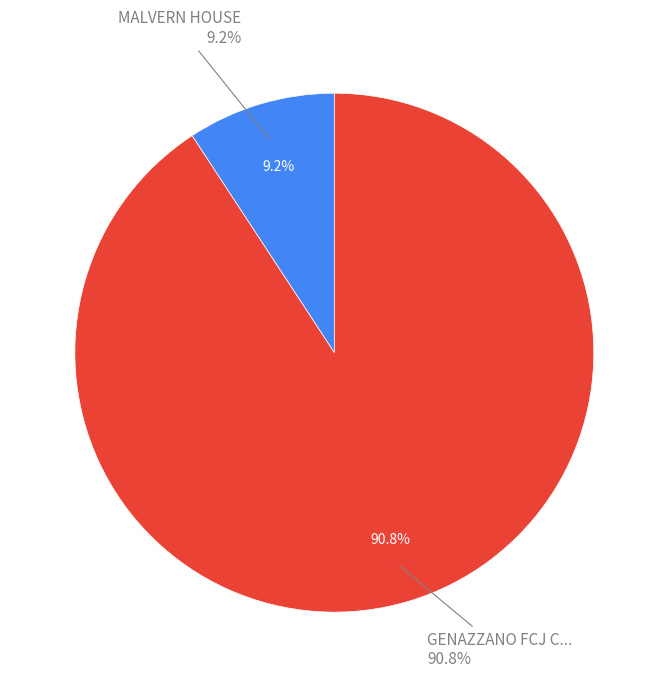

To the nearest percent, what is the combined percentage of MALVERN HOUSE and GENAZZANO FCJ COLLEGE?

100%